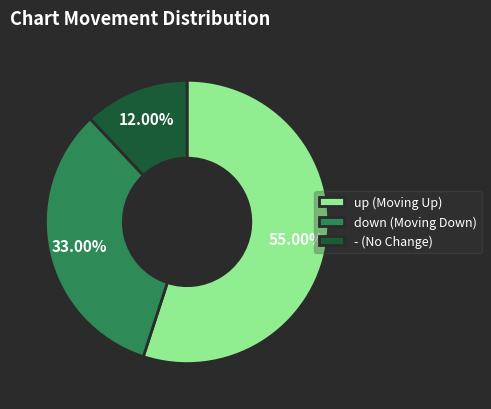

True or false: up accounts for 65% of the total.

False